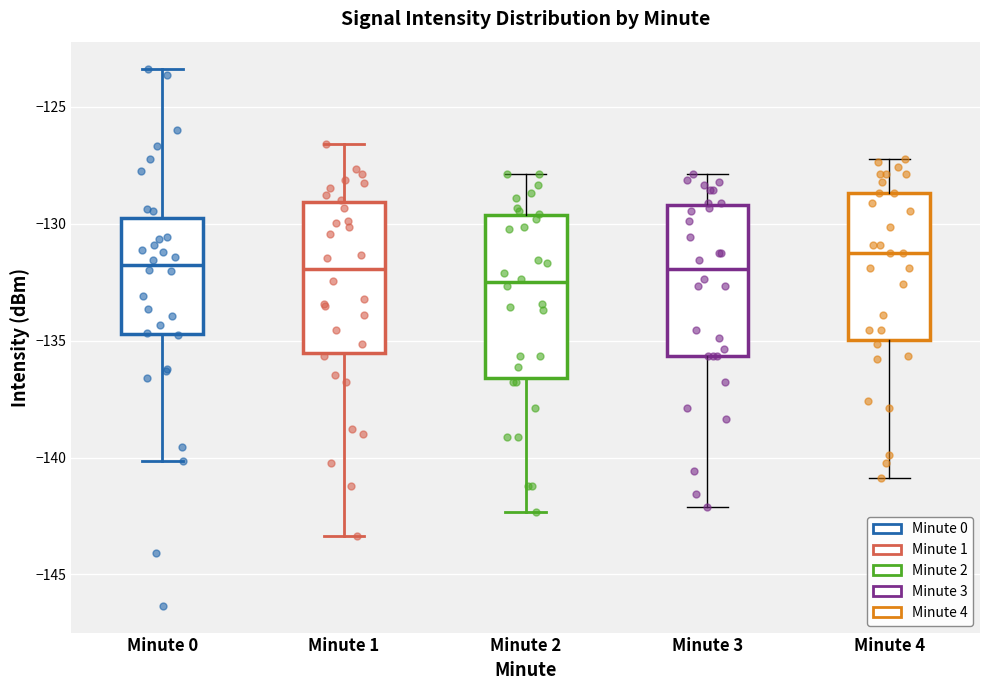

Which box is the tallest, from its lower edge to its upper edge?

Minute 2